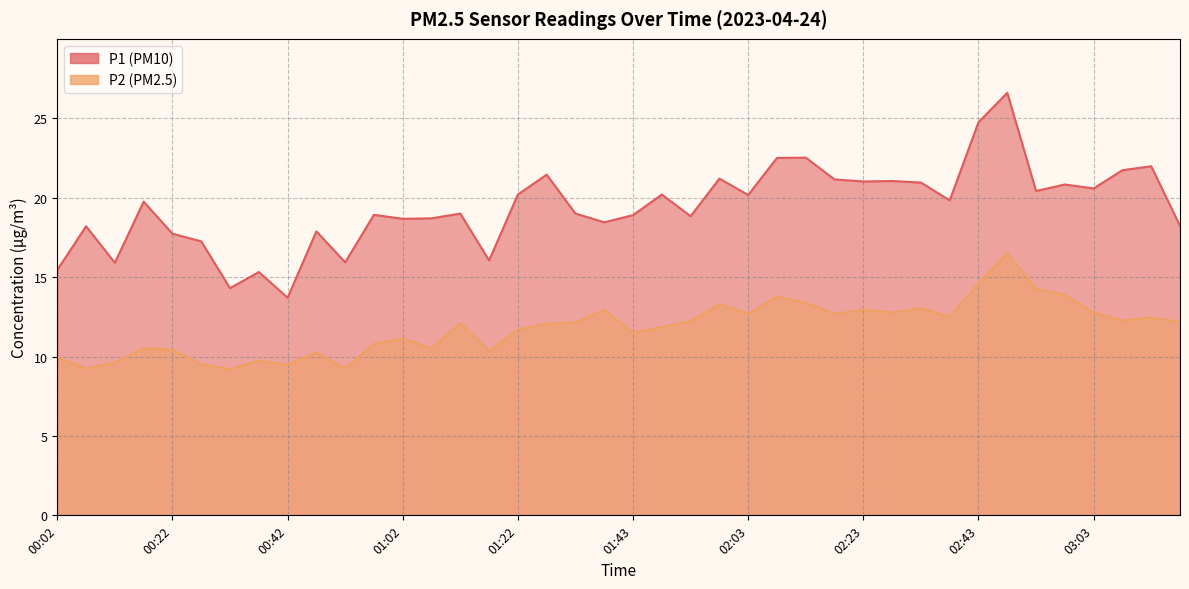

At which category is the sum across all series the highest?

02:48